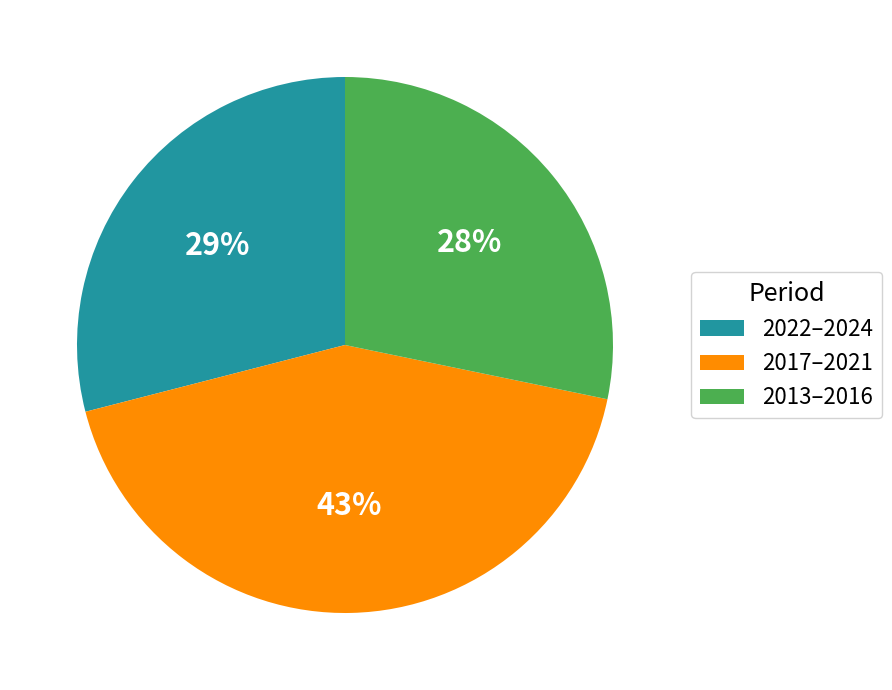

Combined, do 2013–2016 and 2017–2021 account for over 50%?

Yes